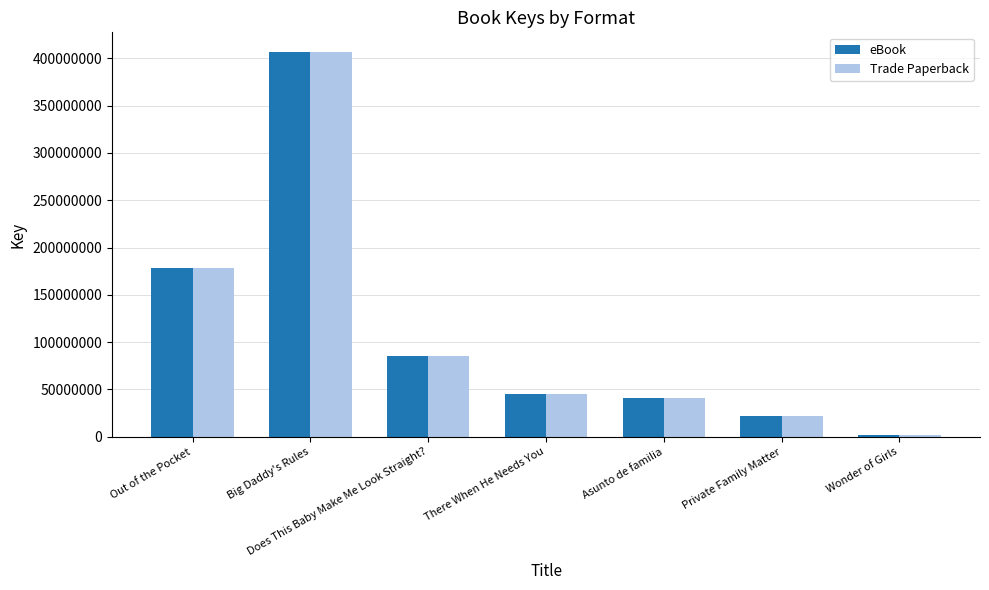

What is the sum of the Trade Paperback values at Big Daddy's Rules and Does This Baby Make Me Look Straight??

492653546